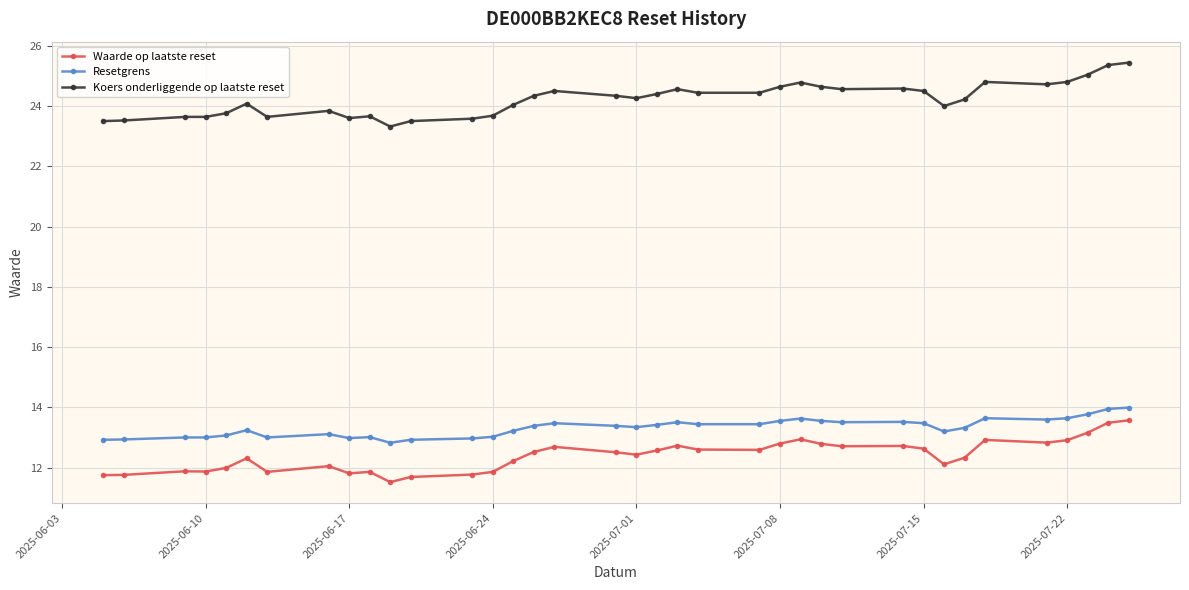

What is the smallest value displayed?

11.5